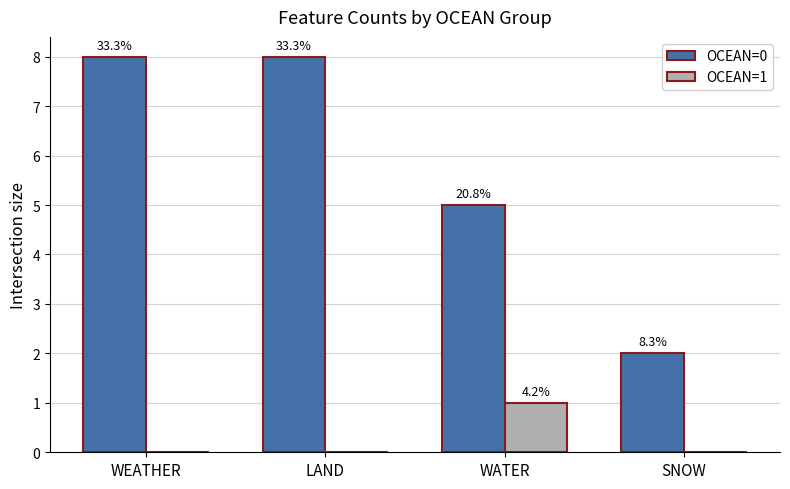

How many OCEAN=0 values are between 5 and 8?

3